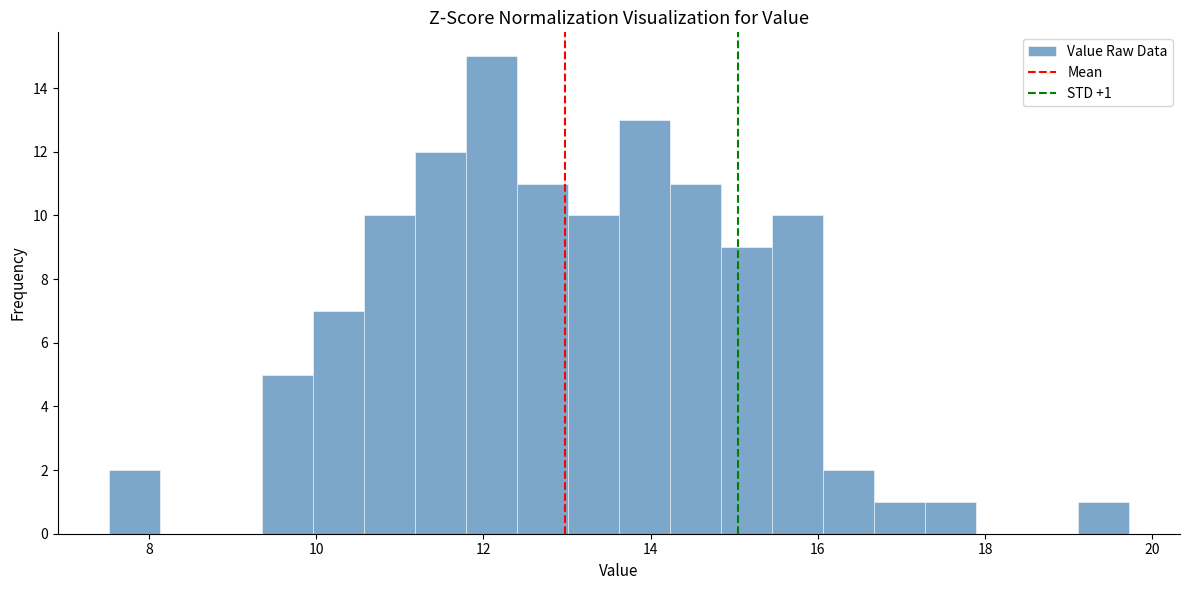

Read against the x-axis, roughly where is the centre of the tallest bar?

12.0